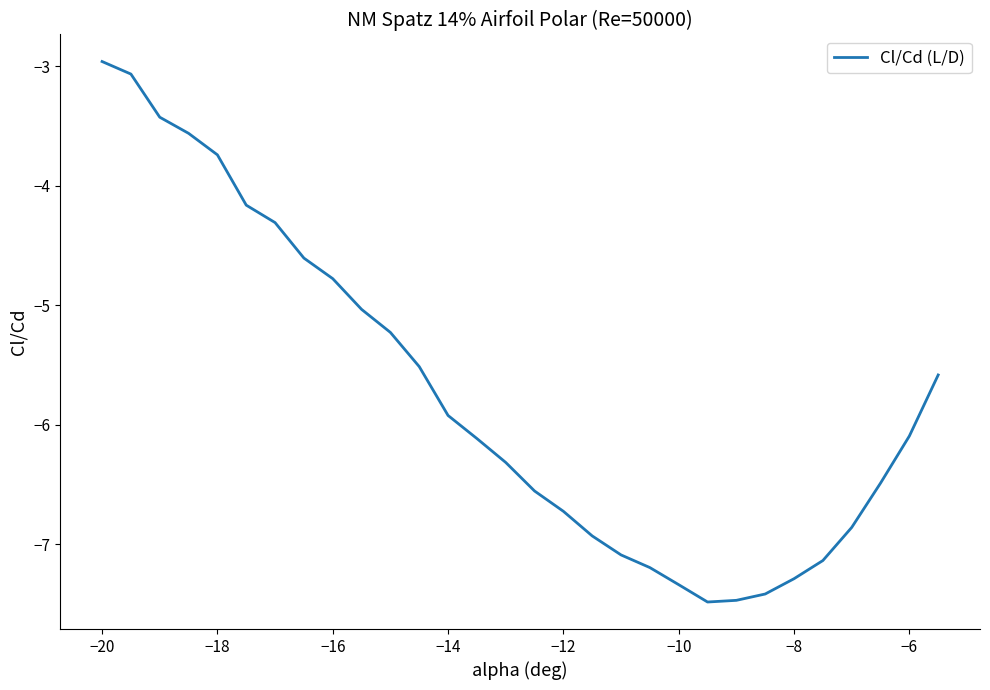

What is the smallest value displayed?

-7.5